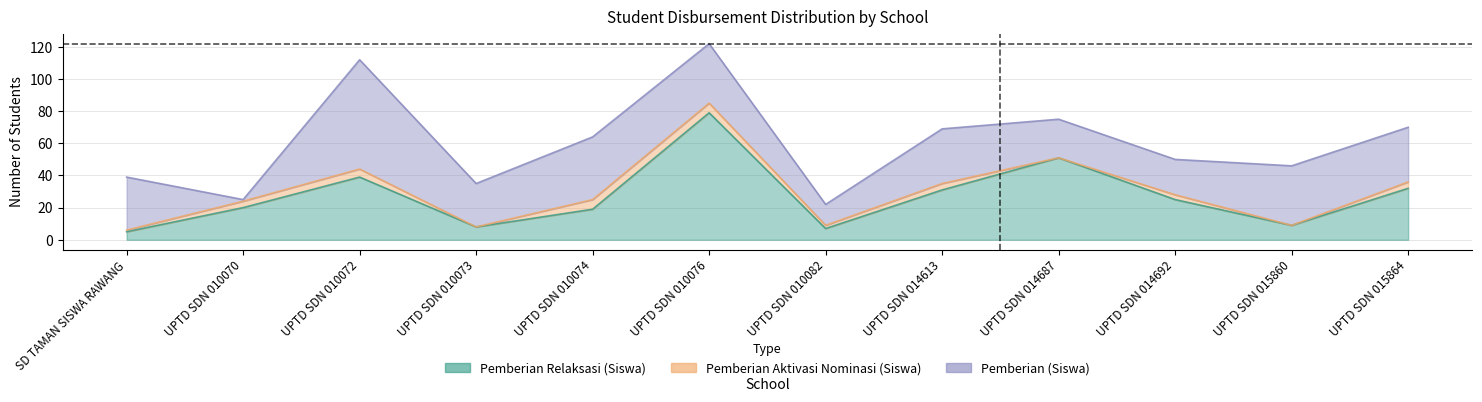

How many lines are shown in the chart?

3